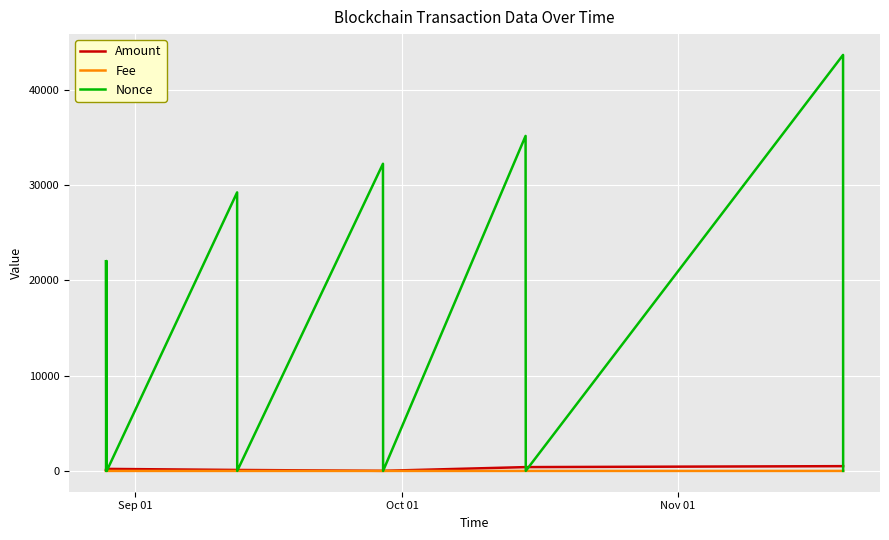

What is the maximum value shown in the chart?

43649.0